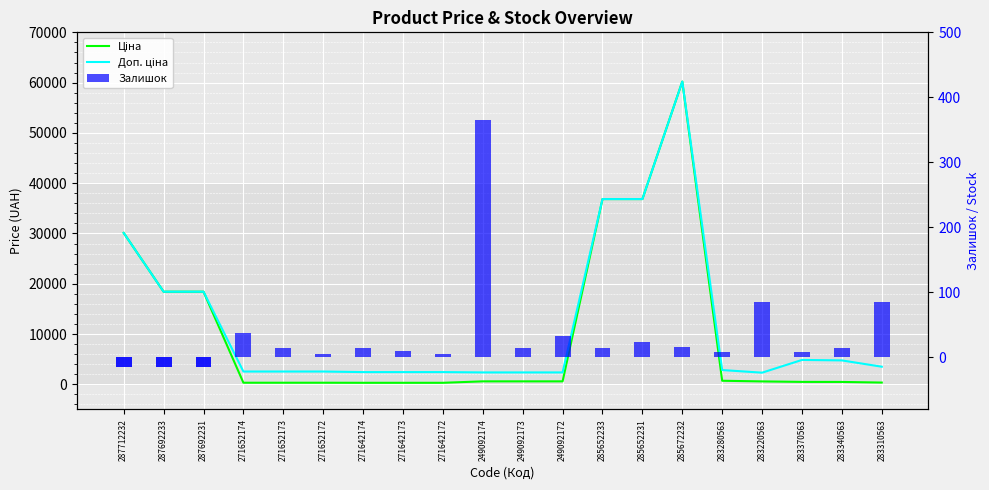

How many groups of bars are there?

20